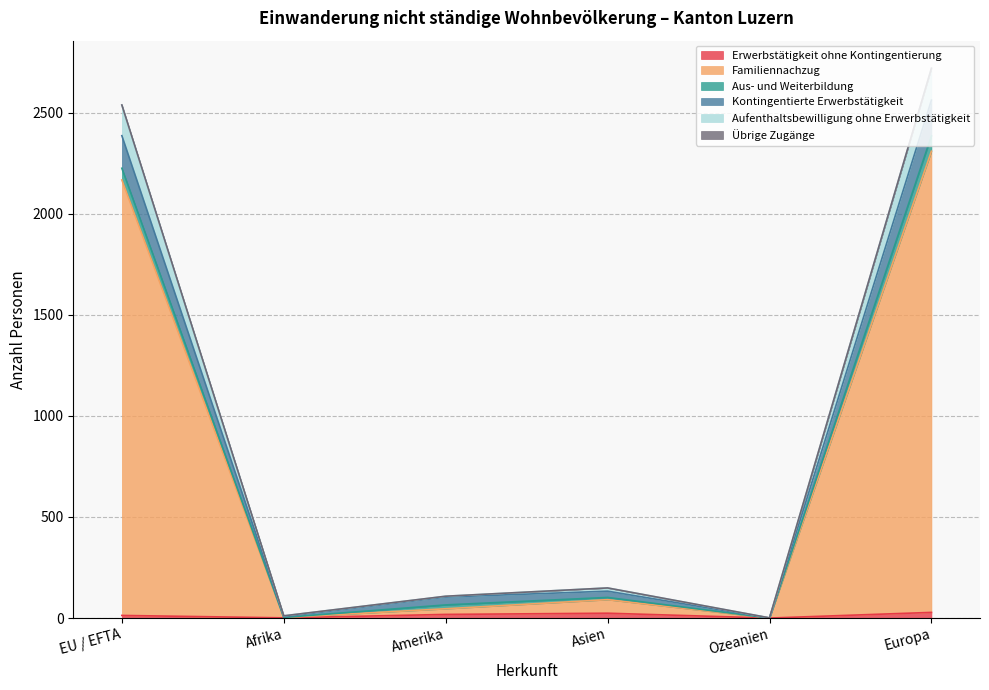

Does the chart display data point markers on the line(s)?

No